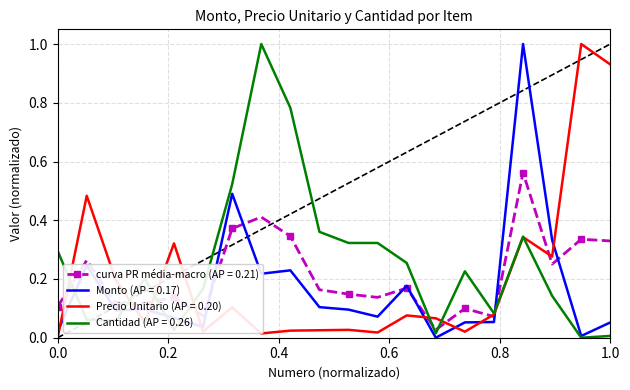

After their last crossing, which series has the higher values: Monto (AP = 0.17) or Precio Unitario (AP = 0.20)?

Precio Unitario (AP = 0.20)